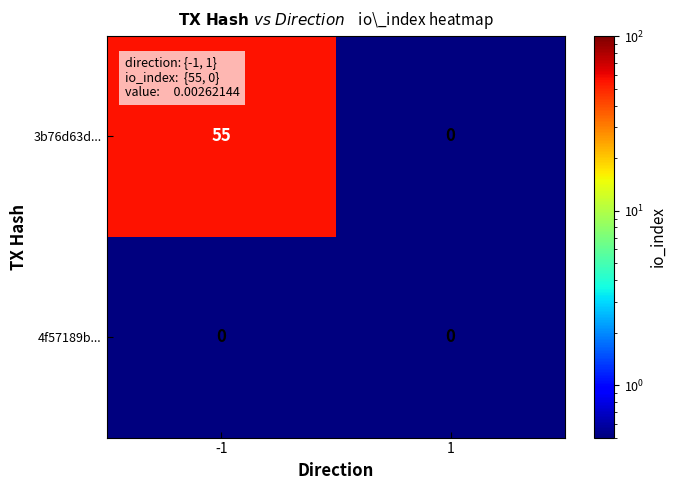

Reading left to right, list all the values displayed in this chart.

3b76d63d...: 55	0
4f57189b...: 0	0